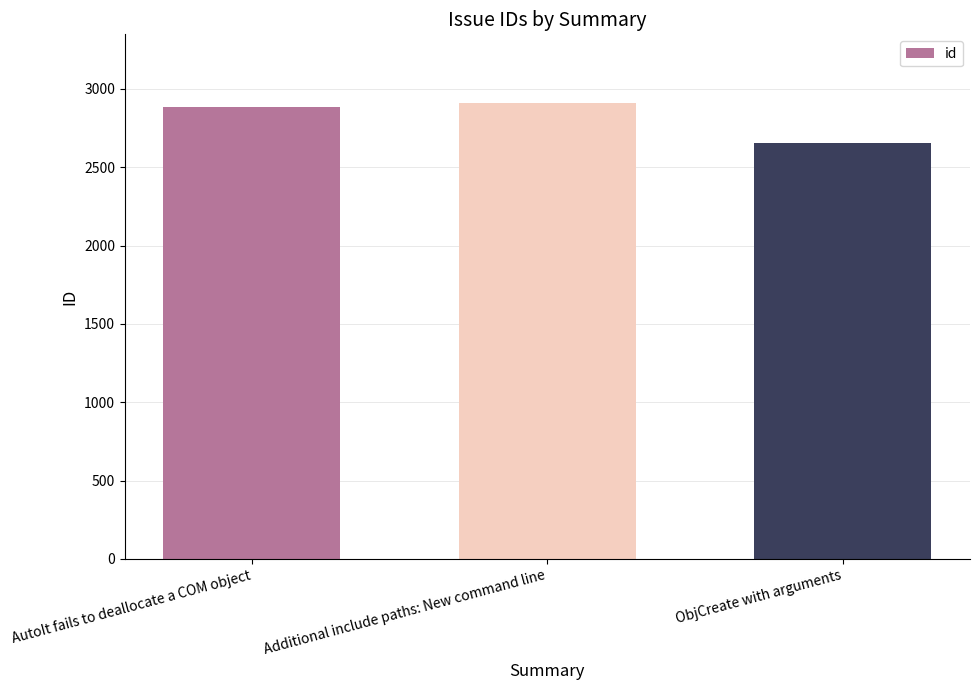

What is the minimum value shown in the chart?

2653